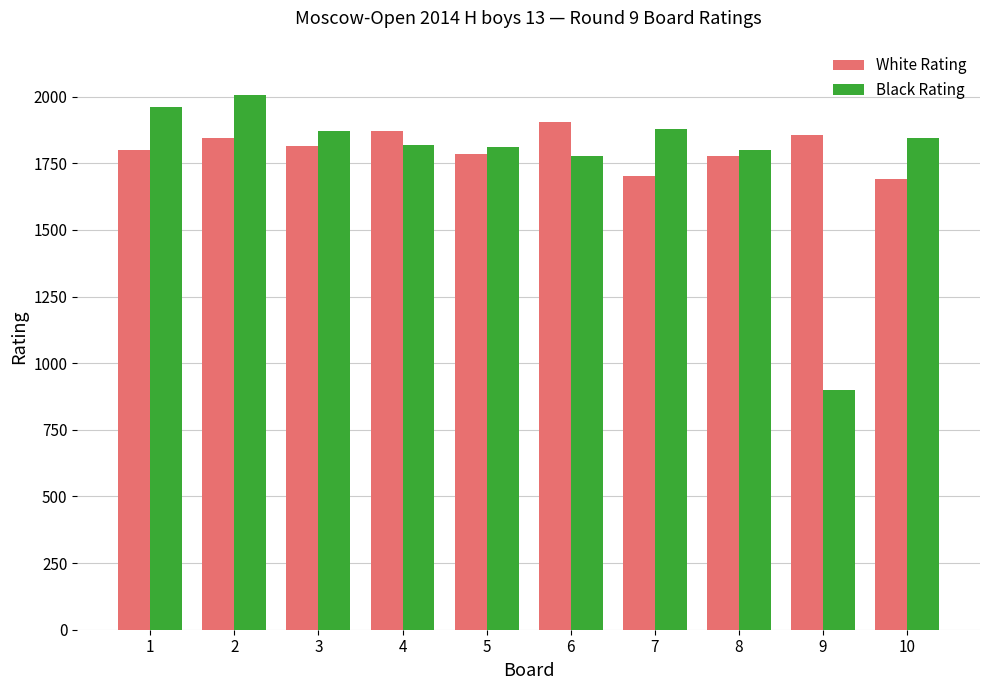

Rank the series by their maximum value, from lowest to highest.

White Rating, Black Rating